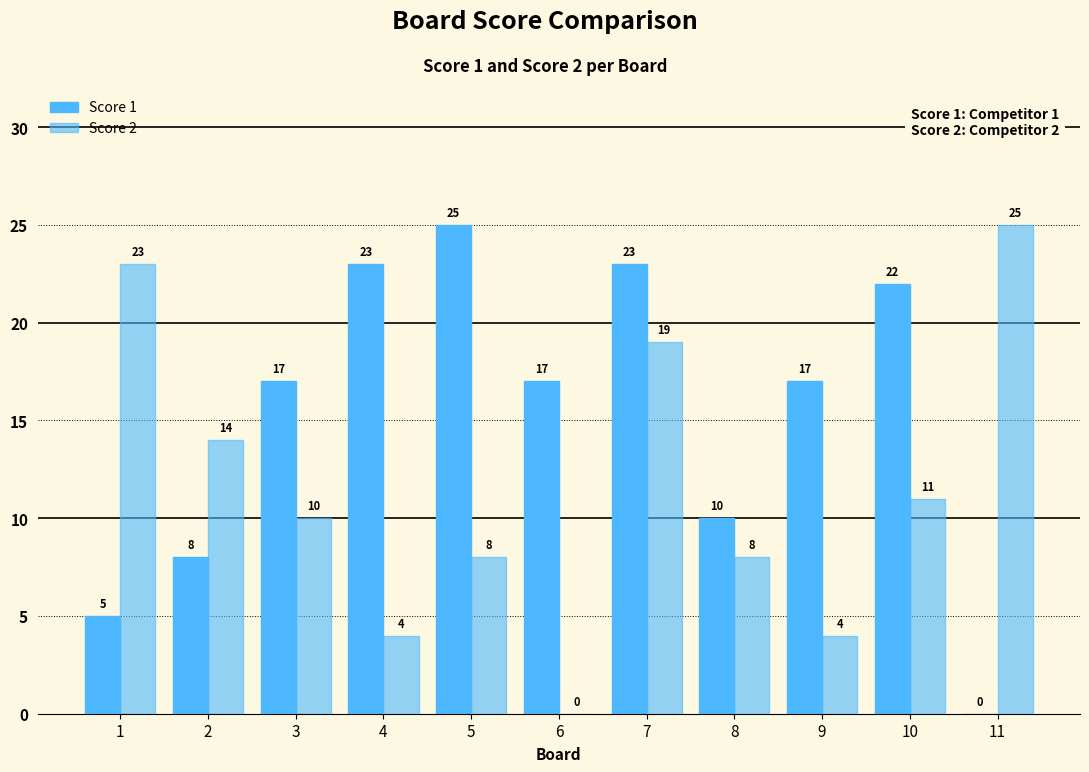

List the labels in order of Score 2 value, largest first.

11, 1, 7, 2, 10, 3, 5, 8, 4, 9, 6